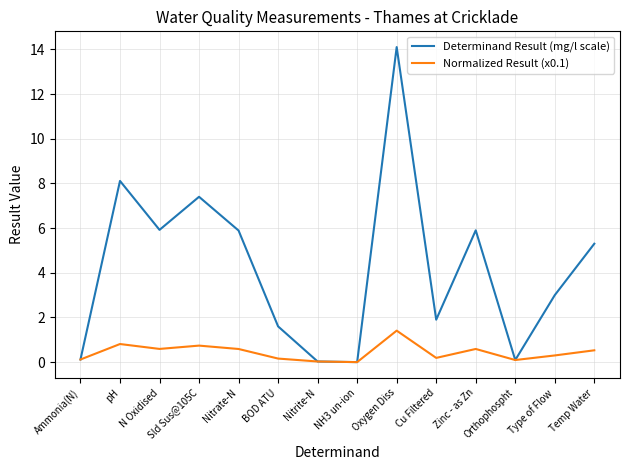

At which category is the sum across all series the highest?

Oxygen Diss